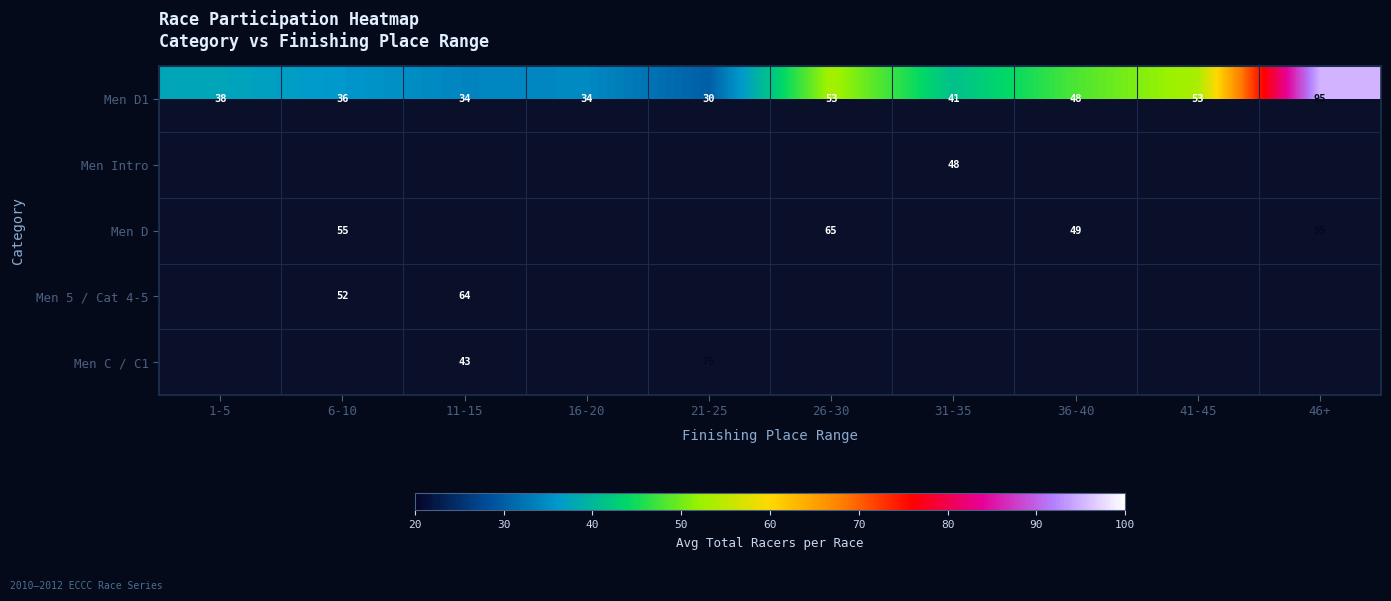

Which category has the lowest value across all series?

21-25